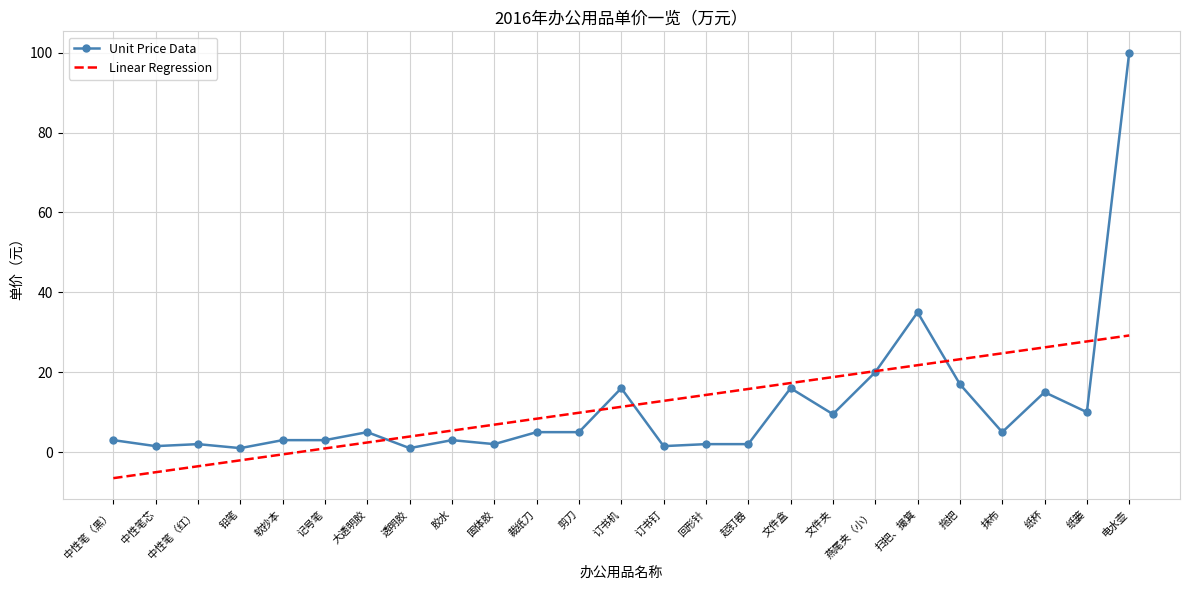

Which category has the highest value in the Unit Price Data series?

电水壶